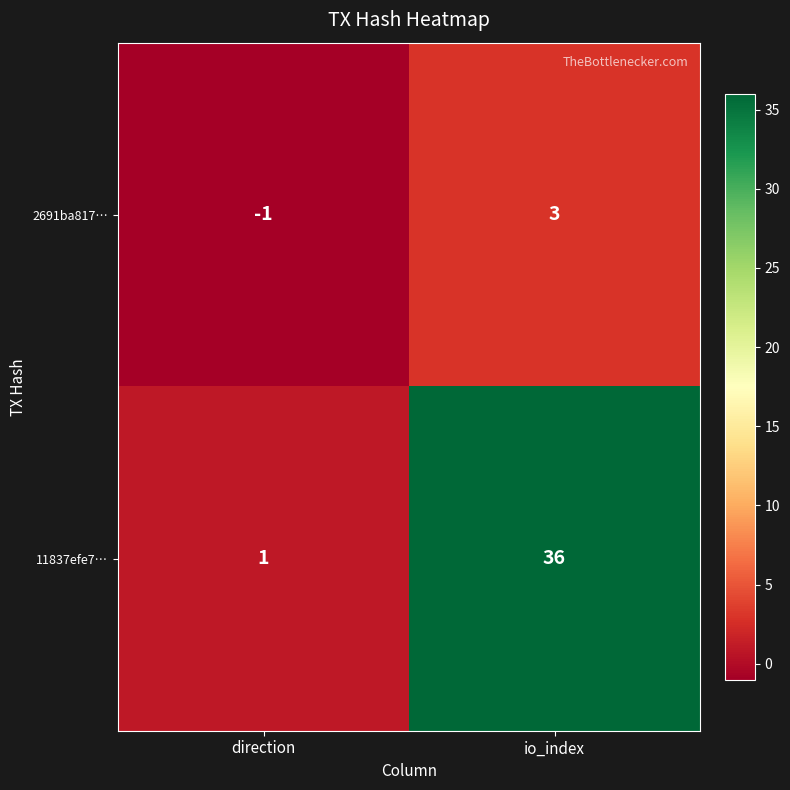

True or false: 11837efe7… has a value of 56 at io_index.

False